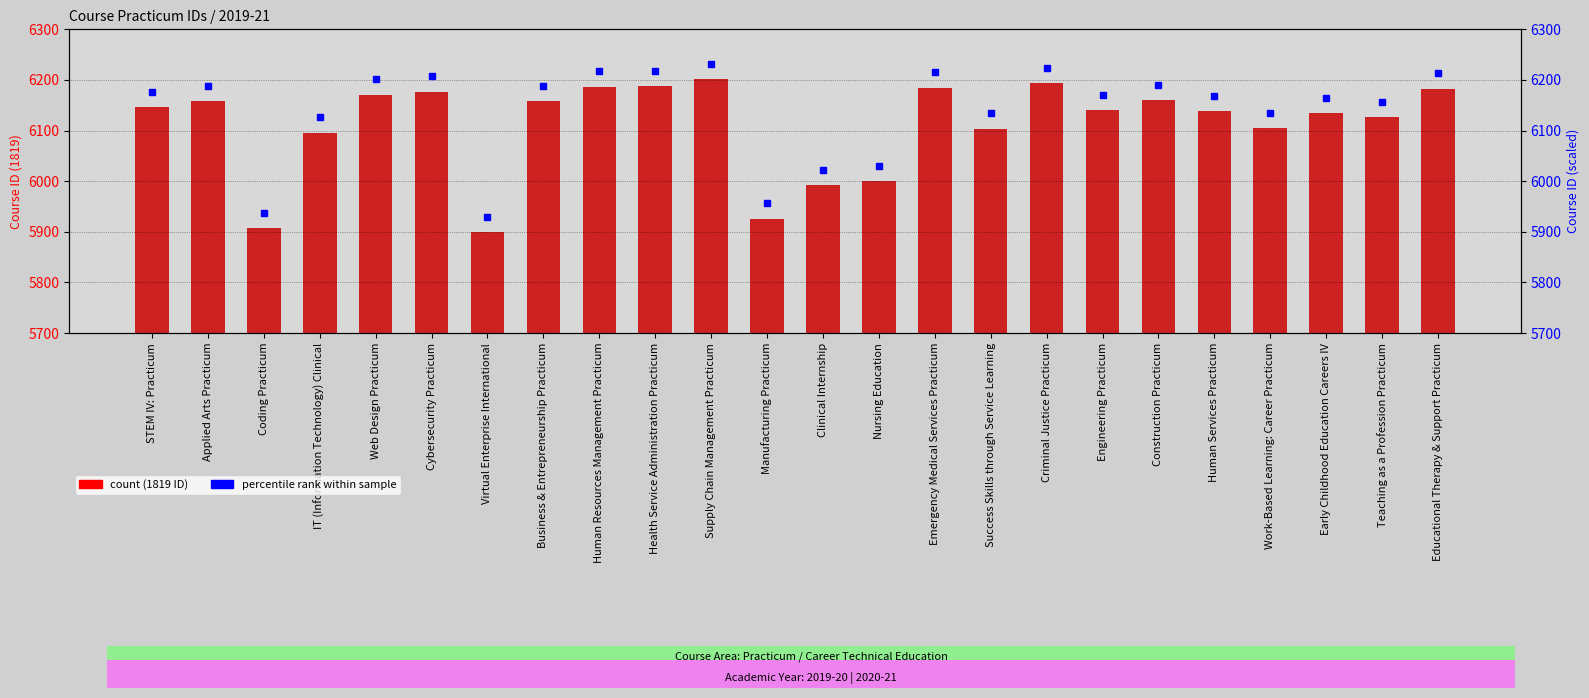

Between Human Resources Management Practicum and Criminal Justice Practicum, which series saw the biggest shift?

1819 Course ID